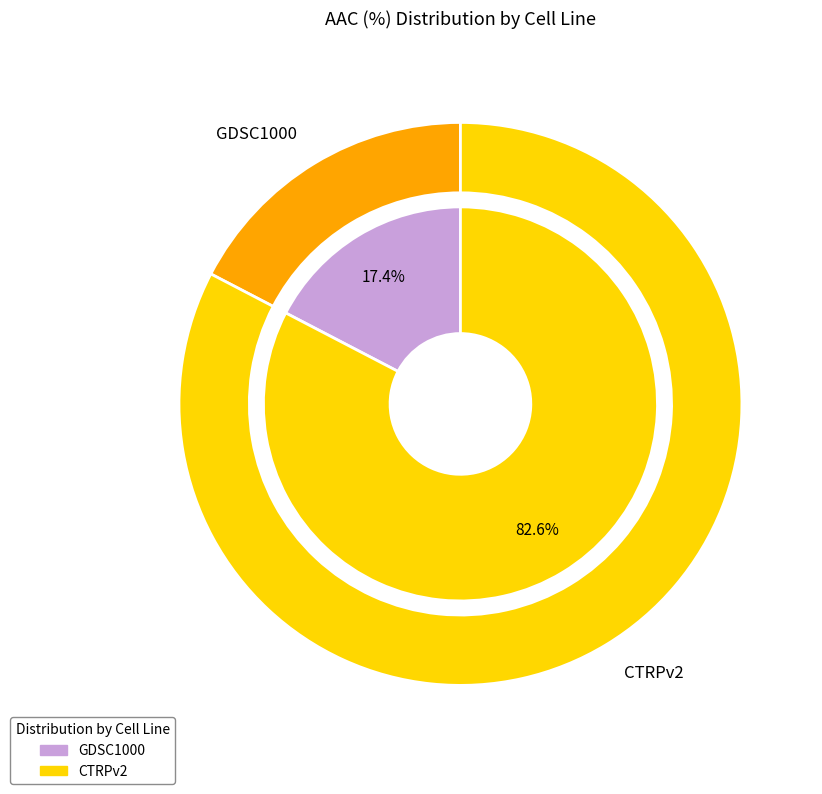

Is there any slice that represents more than half of the pie?

Yes